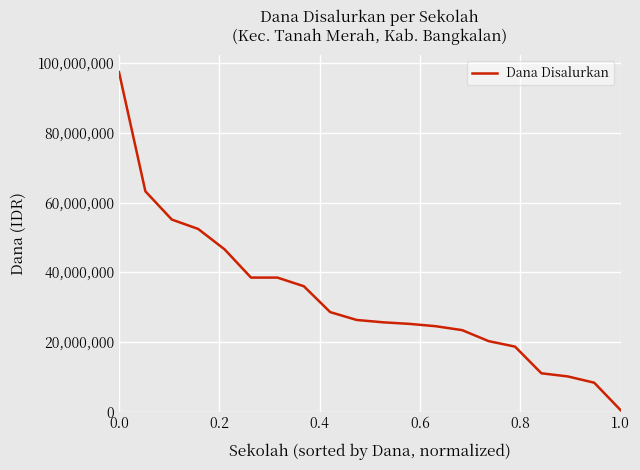

What is the difference between the maximum and minimum values?

96975000